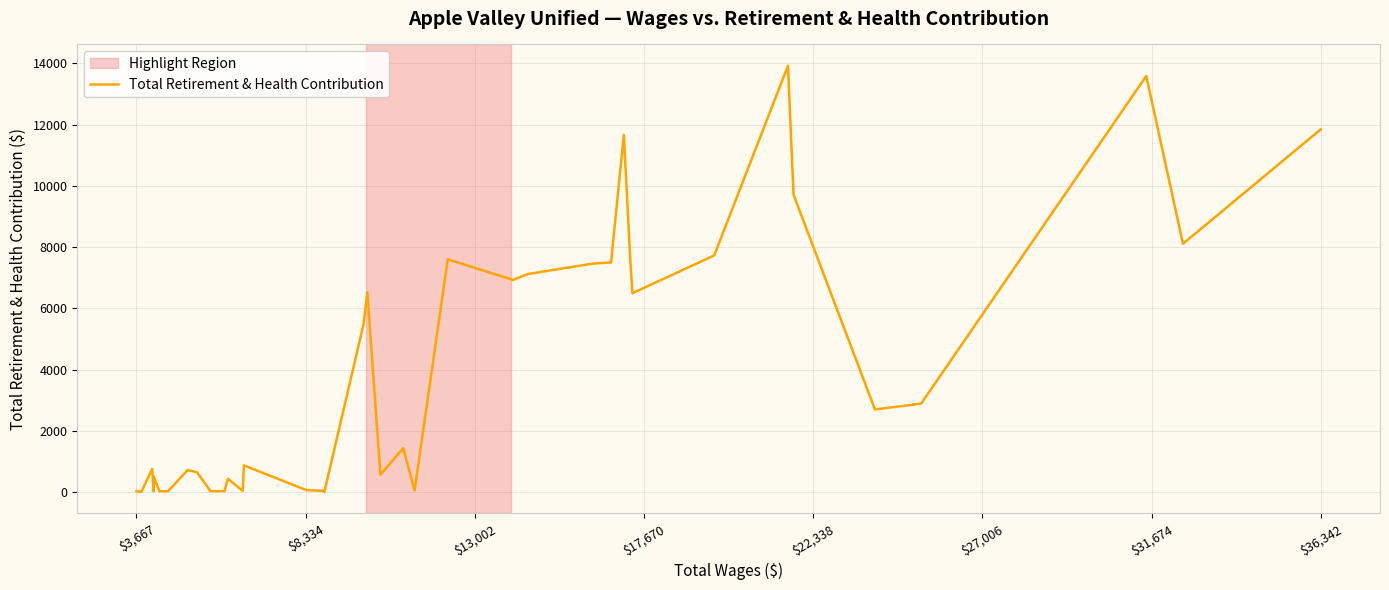

How many lines are shown in the chart?

1